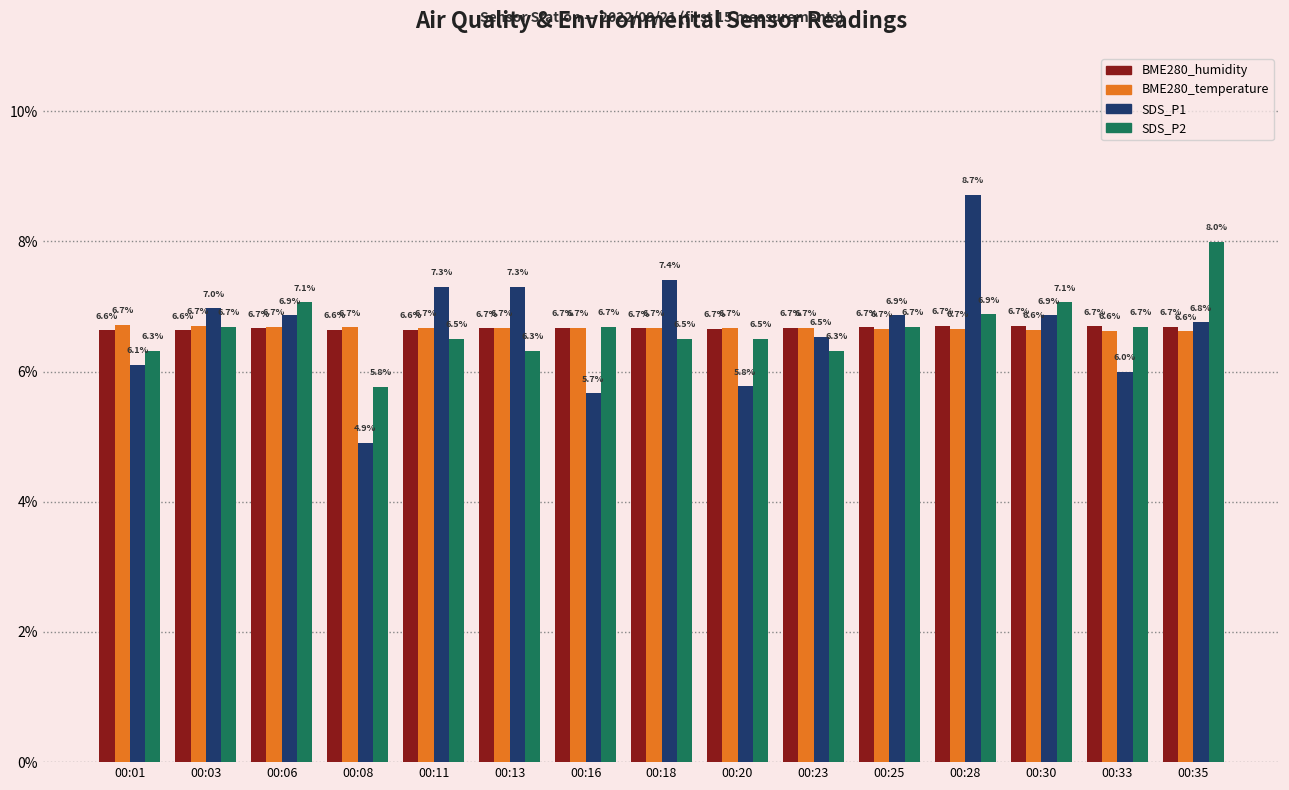

What is the difference between the maximum and minimum values in the SDS_P2 series?

2.2